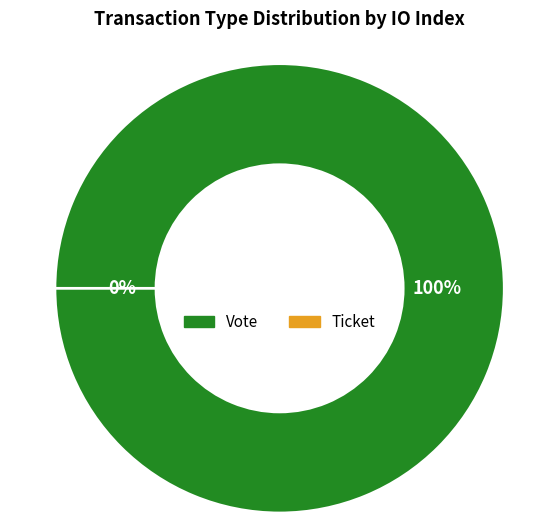

How many segments does this pie chart have?

2